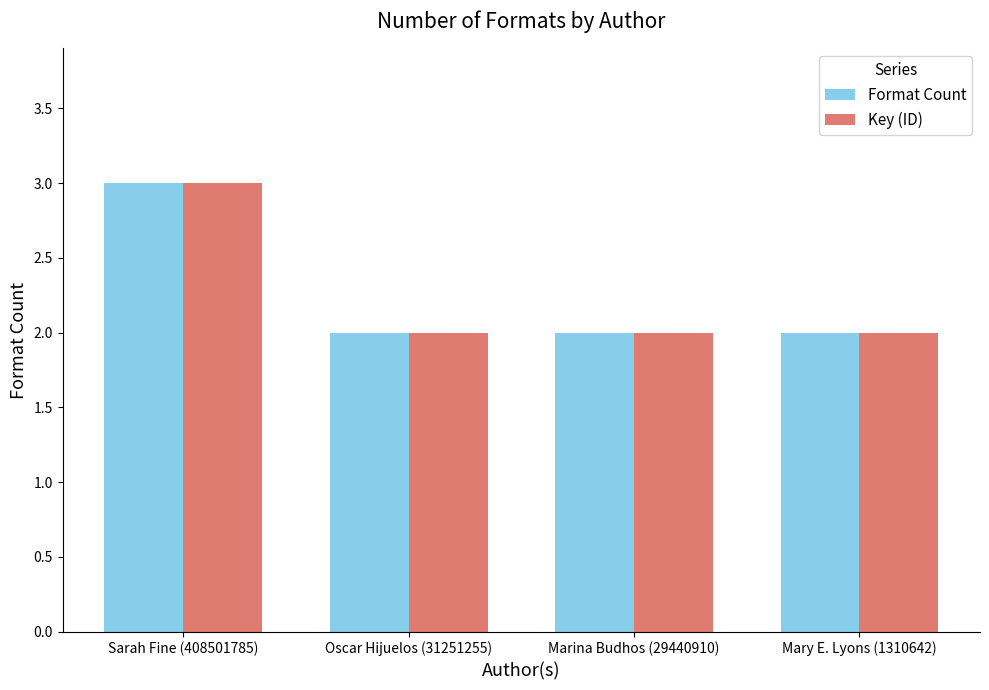

How many series are shown in this chart?

2